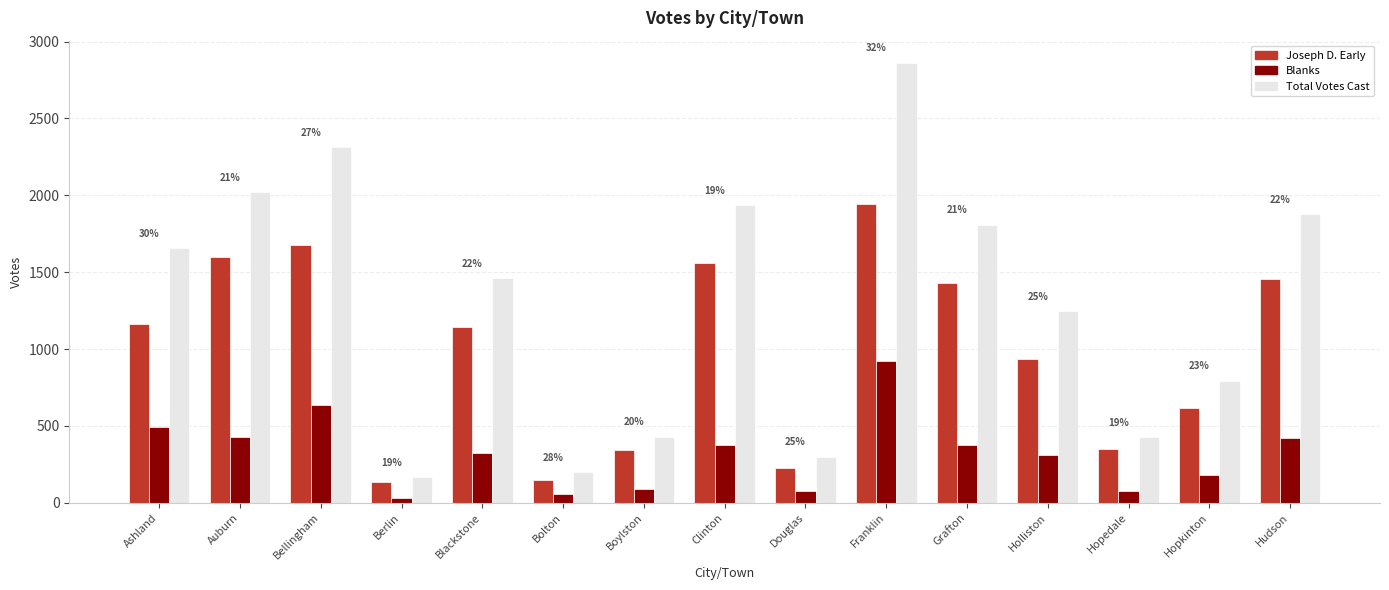

Is the value of Joseph D. Early at Hopedale greater than the value of Total Votes Cast at Holliston?

No